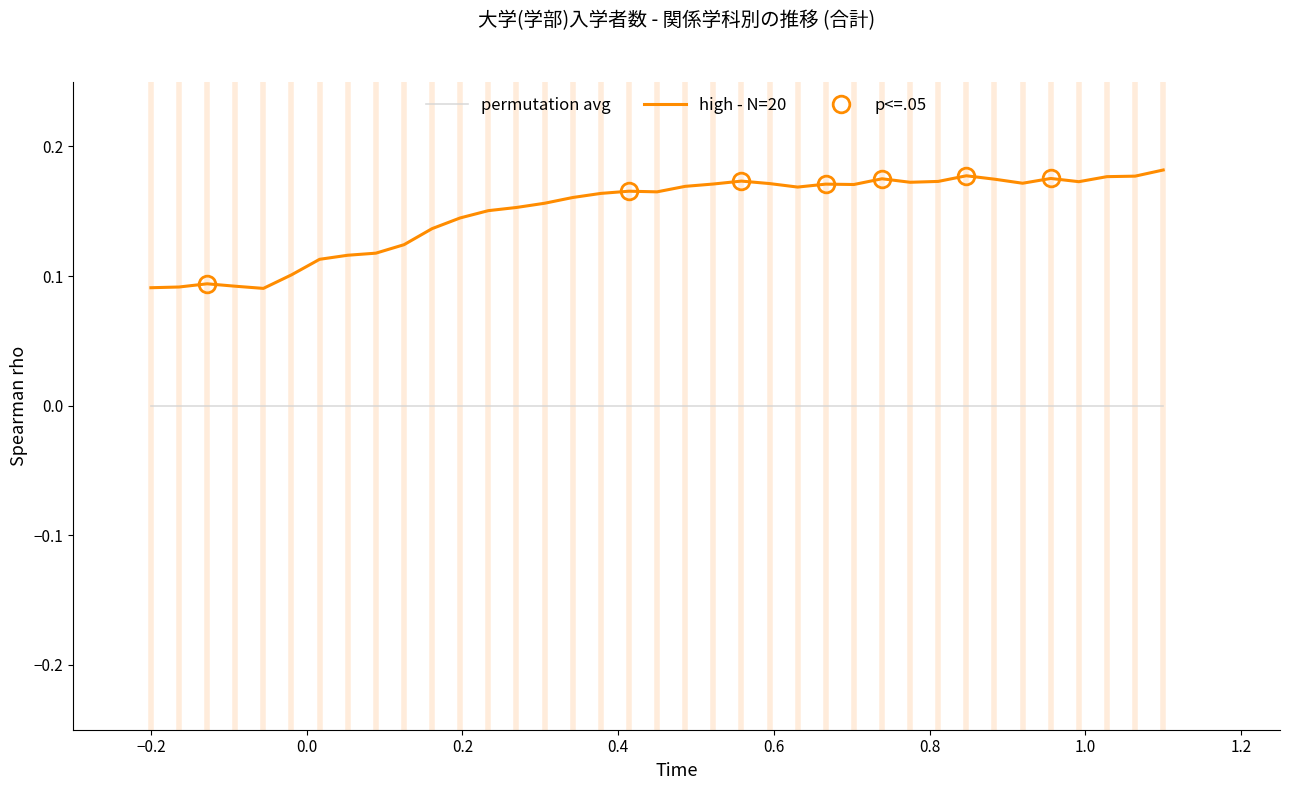

True or false: permutation avg and high - N=20 intersect in this chart.

False